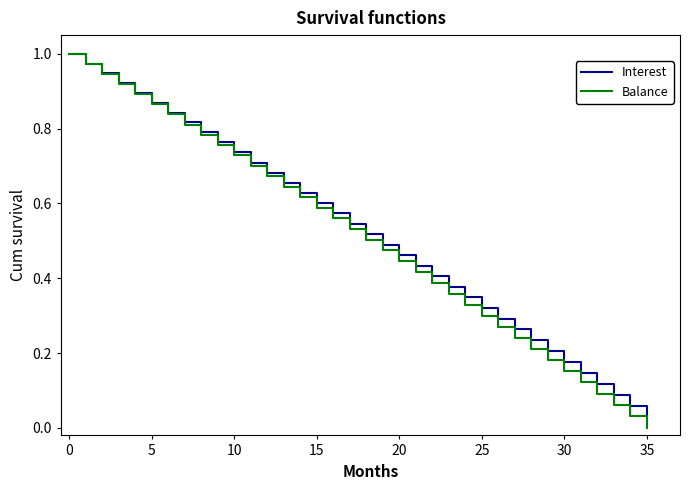

Which series has the widest spread of values?

Balance